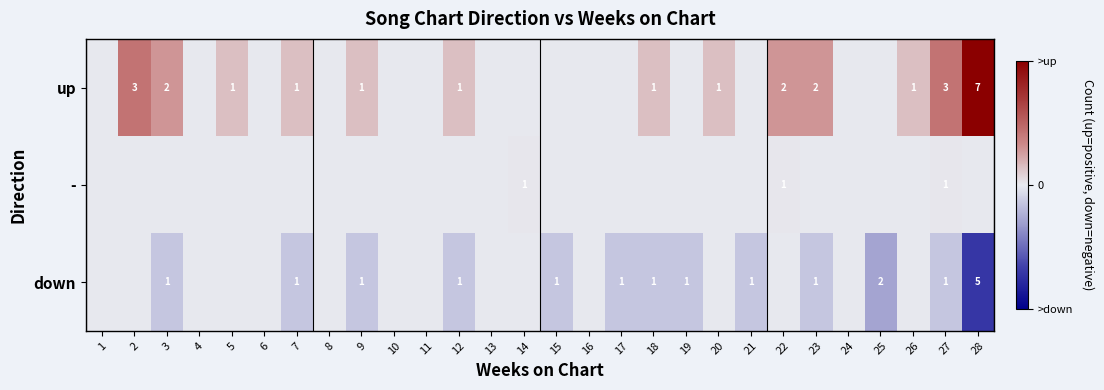

What is the spread (max minus min) of values at 21?

1.0